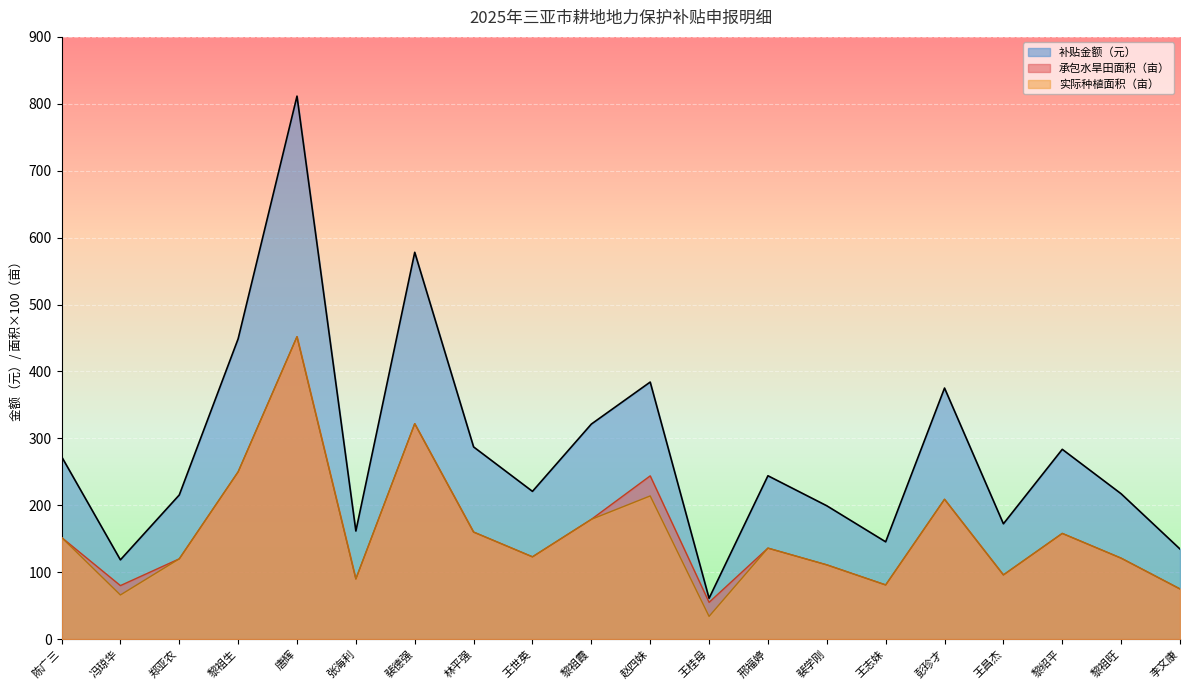

Reading left to right, extract all data points from this chart.

承包水旱田面积（亩）: 陈广三=152.0	冯琼华=80.0	郑亚农=120.0	黎祖生=250.0	唐辉=452.0	张海利=90.0	裴德强=322.0	林平强=160.0	王世英=123.0	黎祖霞=179.0	赵四妹=244.0	王桂母=55.0	邢福婷=136.0	裴学刚=111.0	王志妹=81.0	彭珍才=209.0	王昌杰=96.0	黎绍平=158.0	黎祖旺=121.0	李文康=75.0
实际种植面积（亩）: 陈广三=152.0	冯琼华=66.0	郑亚农=120.0	黎祖生=250.0	唐辉=452.0	张海利=90.0	裴德强=322.0	林平强=160.0	王世英=123.0	黎祖霞=179.0	赵四妹=214.0	王桂母=34.0	邢福婷=136.0	裴学刚=111.0	王志妹=81.0	彭珍才=209.0	王昌杰=96.0	黎绍平=158.0	黎祖旺=121.0	李文康=75.0
补贴金额（元）: 陈广三=272.9	冯琼华=118.5	郑亚农=215.4	黎祖生=448.8	唐辉=811.5	张海利=161.6	裴德强=578.1	林平强=287.2	王世英=220.8	黎祖霞=321.4	赵四妹=384.2	王桂母=61.0	邢福婷=244.2	裴学刚=199.3	王志妹=145.4	彭珍才=375.2	王昌杰=172.3	黎绍平=283.7	黎祖旺=217.2	李文康=134.7